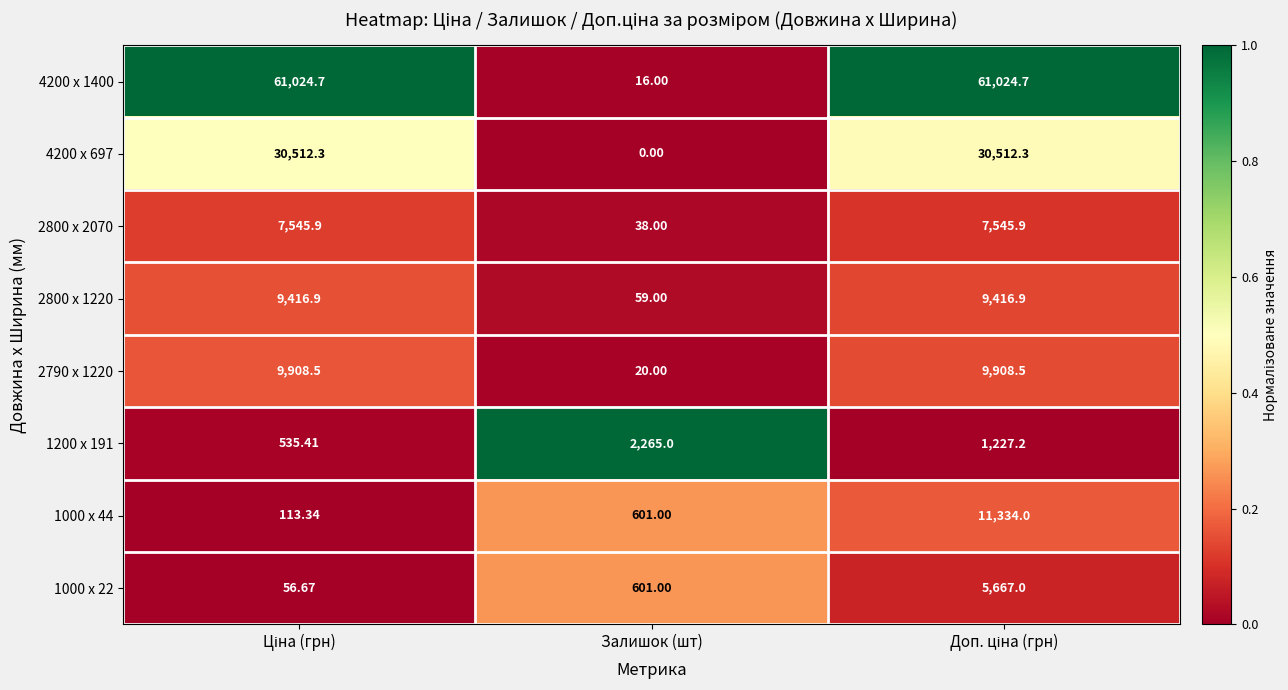

Which category has the lowest value in the 4200 x 1400 series?

Залишок (шт)